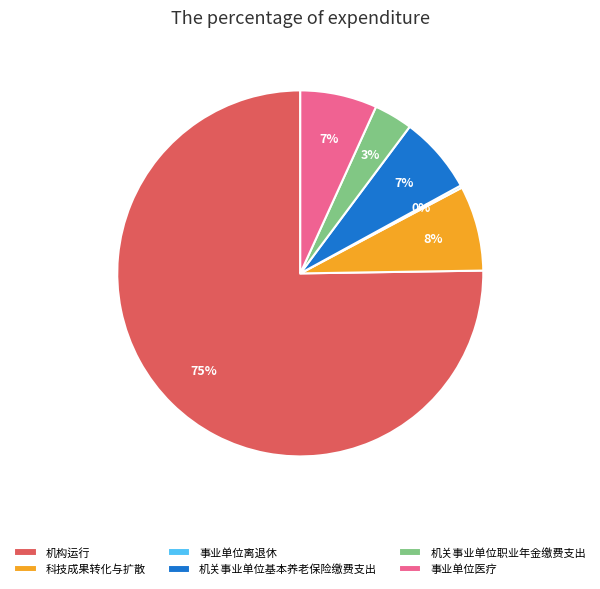

To the nearest percent, what portion does 机构运行 represent?

75%